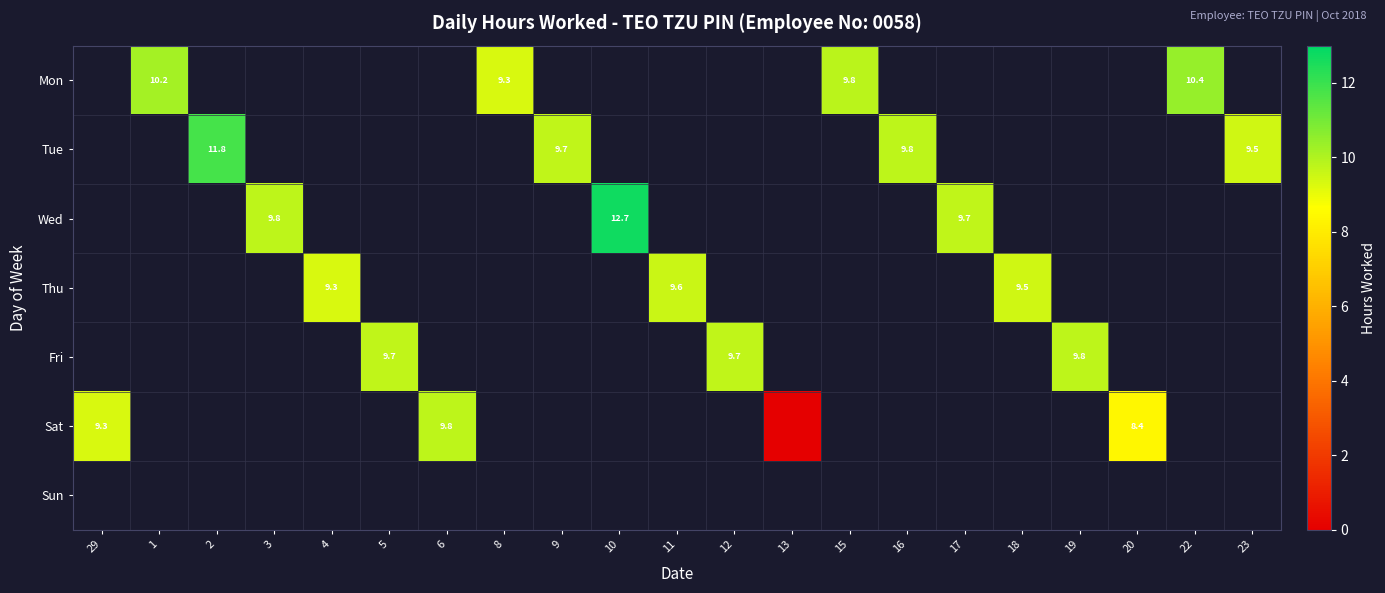

What is the greatest value displayed?

12.7